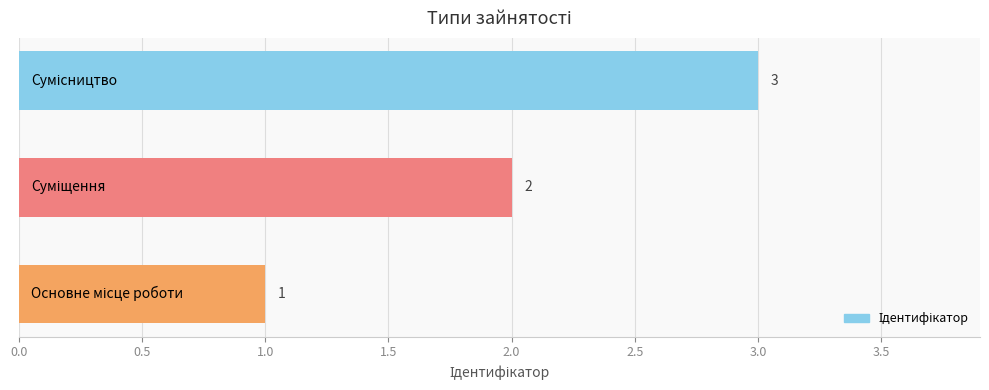

How many values are between 1 and 3?

3